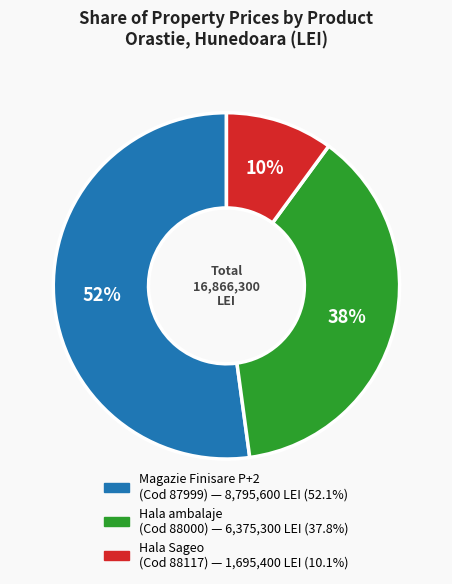

The Hala ambalaje (Cod 88000) slice represents 38% of the pie. True or false?

True